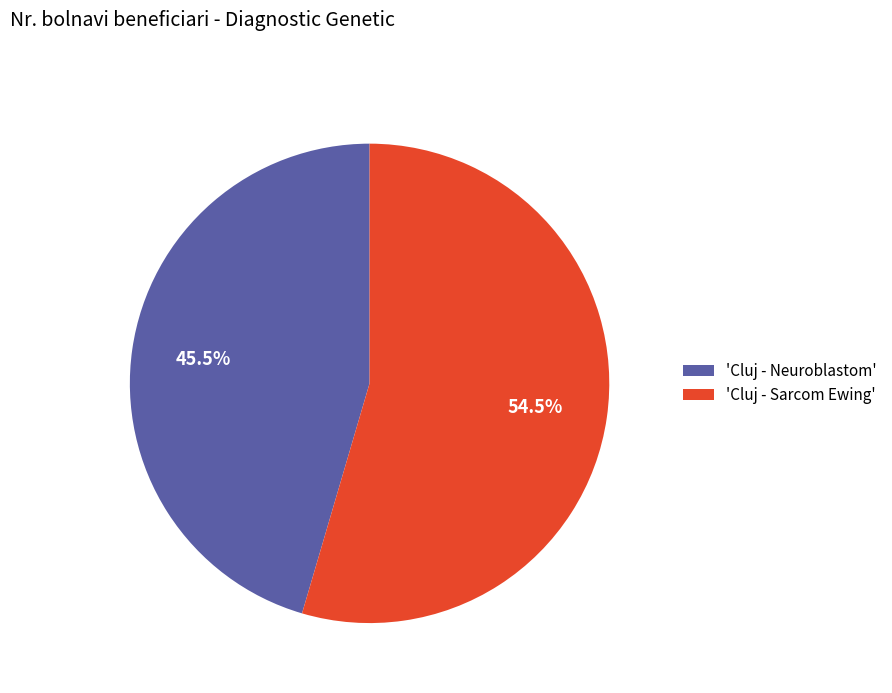

Count the number of slices in the pie.

2